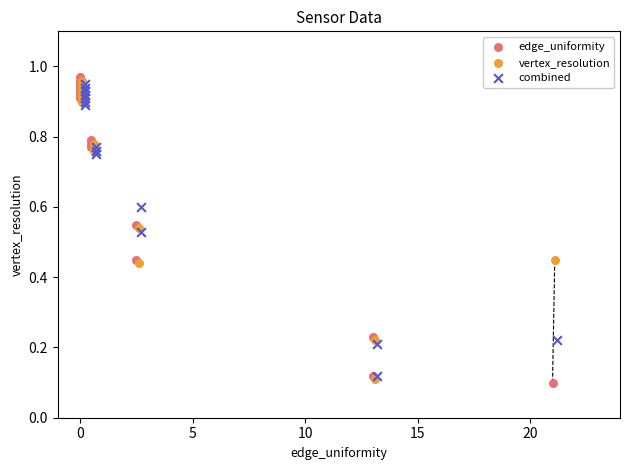

What are all the series names shown in the legend?

edge_uniformity, vertex_resolution, combined